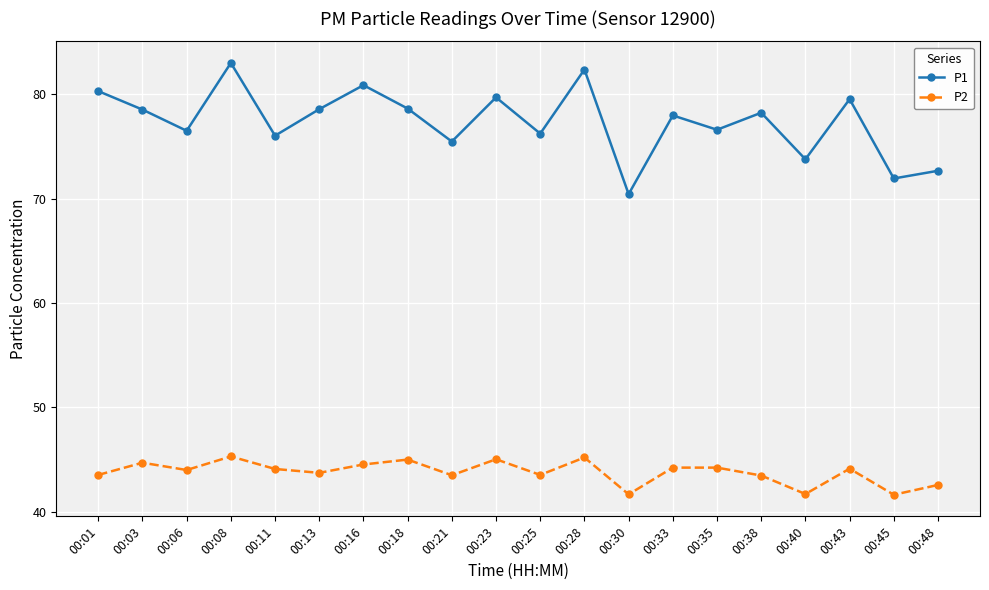

How many distinct data groups are displayed?

2